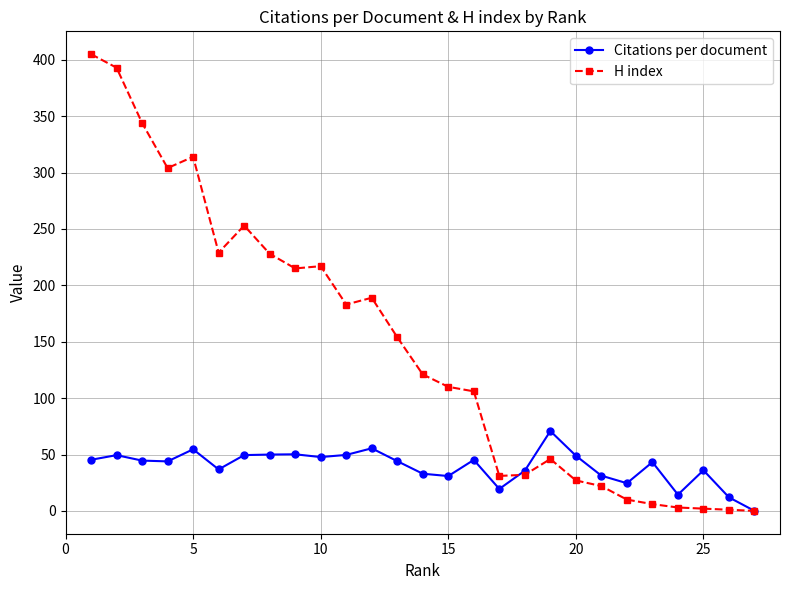

Which series has the largest range (max minus min)?

H index